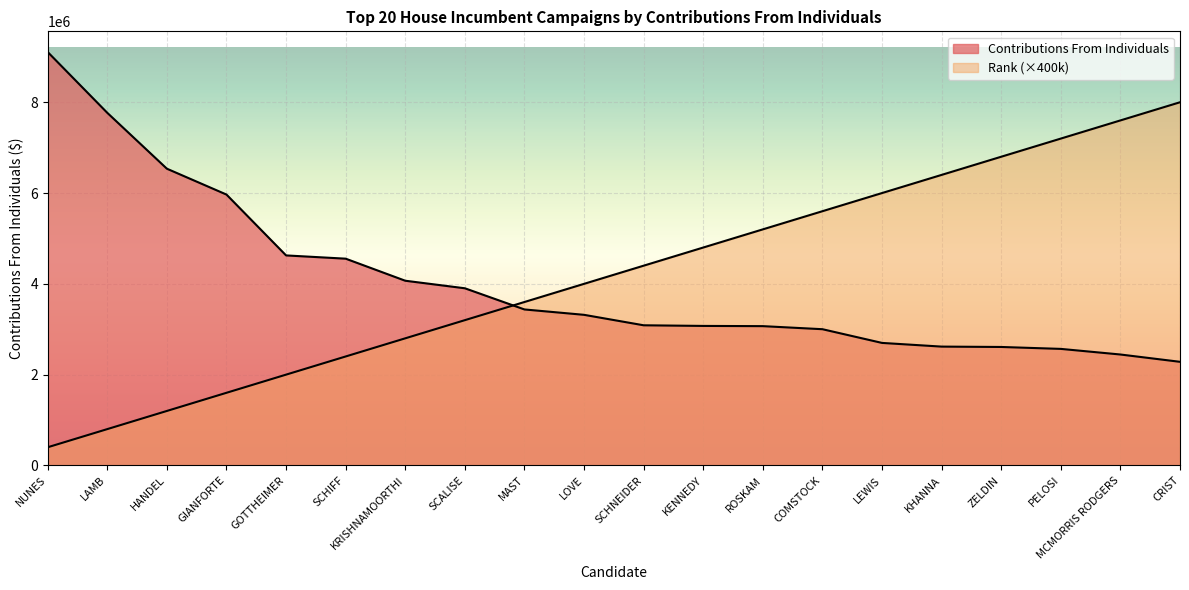

What position from the left is NUNES?

1